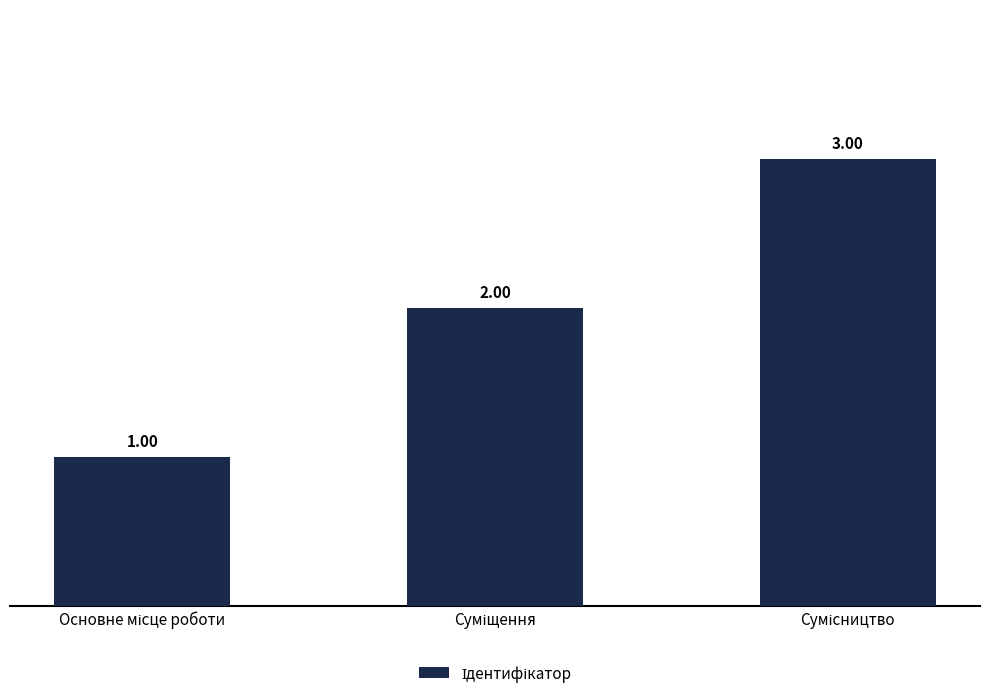

List the labels in order of value, largest first.

Сумісництво, Суміщення, Основне місце роботи